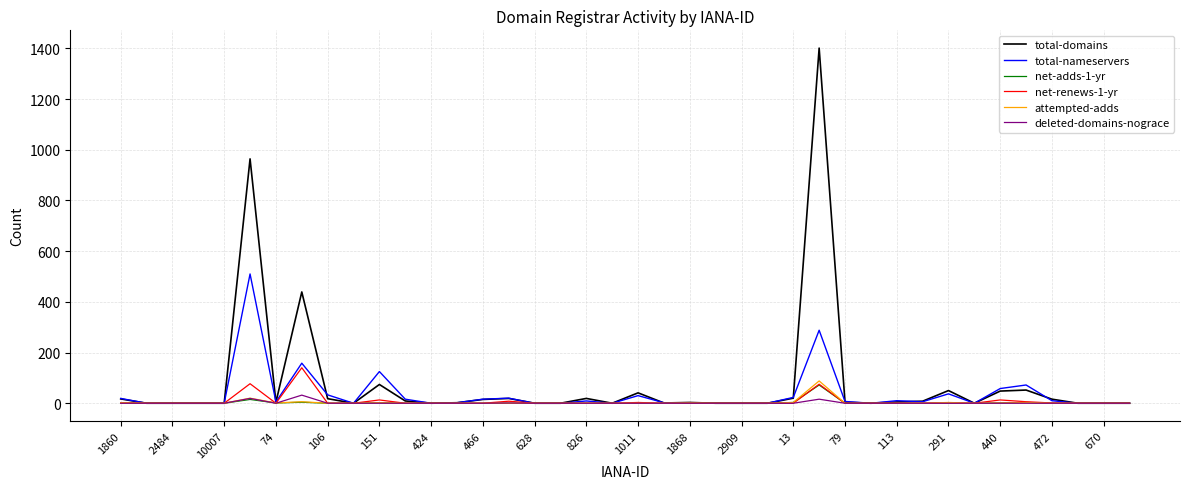

Which series has the widest spread of values?

total-domains